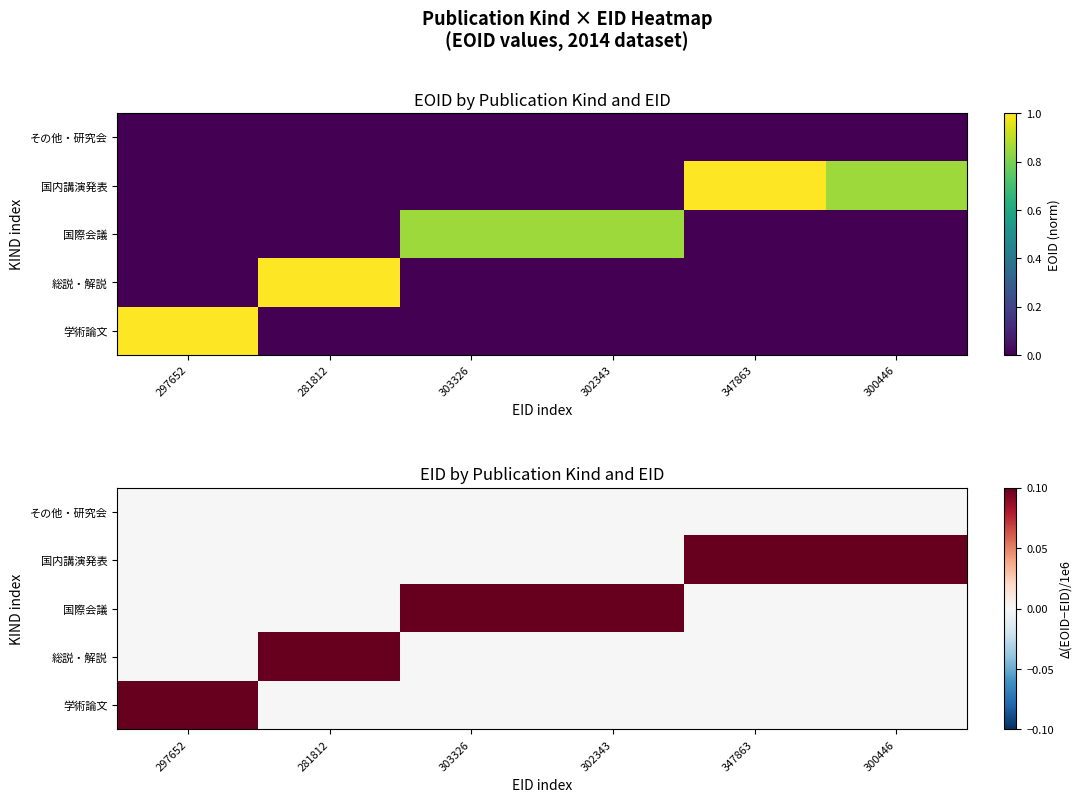

Which has a higher value, 347863 or 297652?

297652